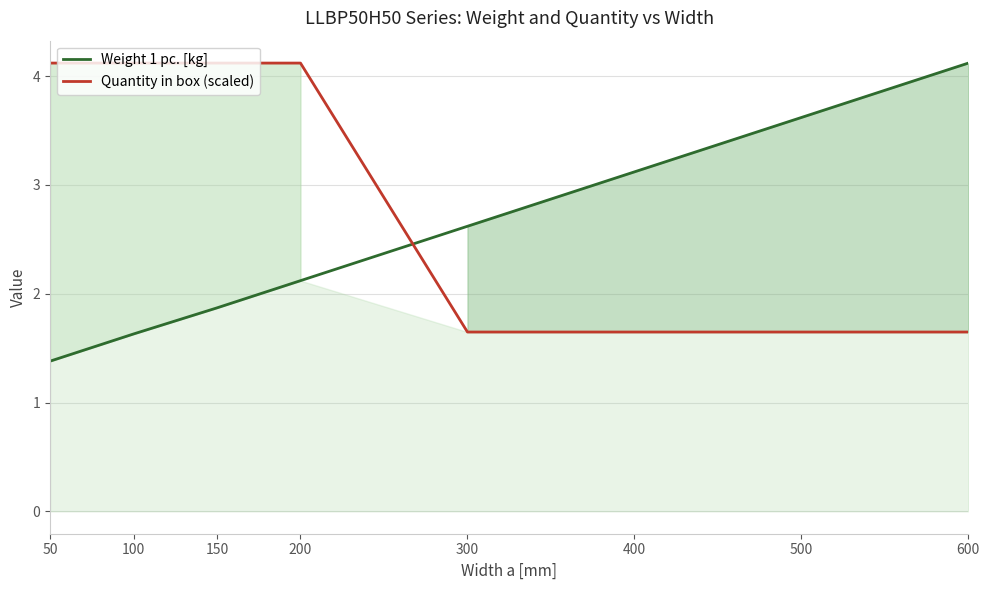

How many data points in Weight 1 pc. [kg] are less than 2?

3